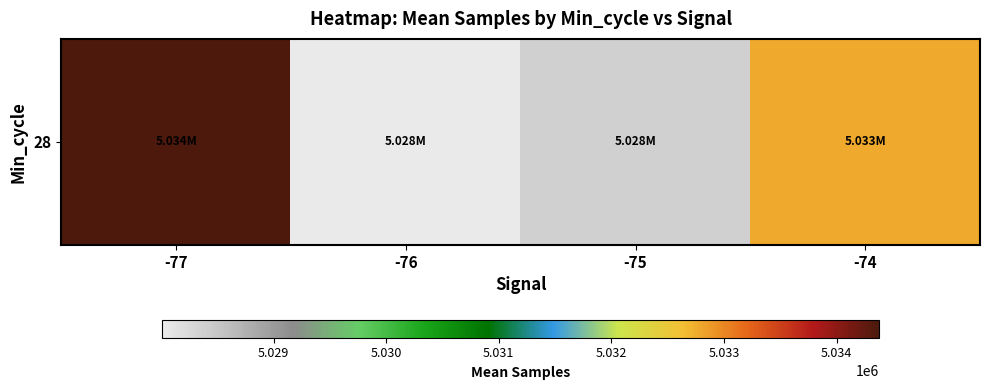

Reading right to left, what are all the values shown in this chart?

-74=5032771.2	-75=5028371.1	-76=5028009.6	-77=5034380.0